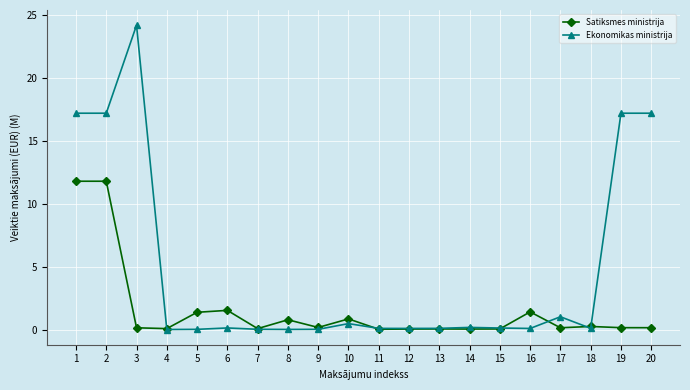

What is the difference between the Ekonomikas ministrija values at 8 and 13?

0.1